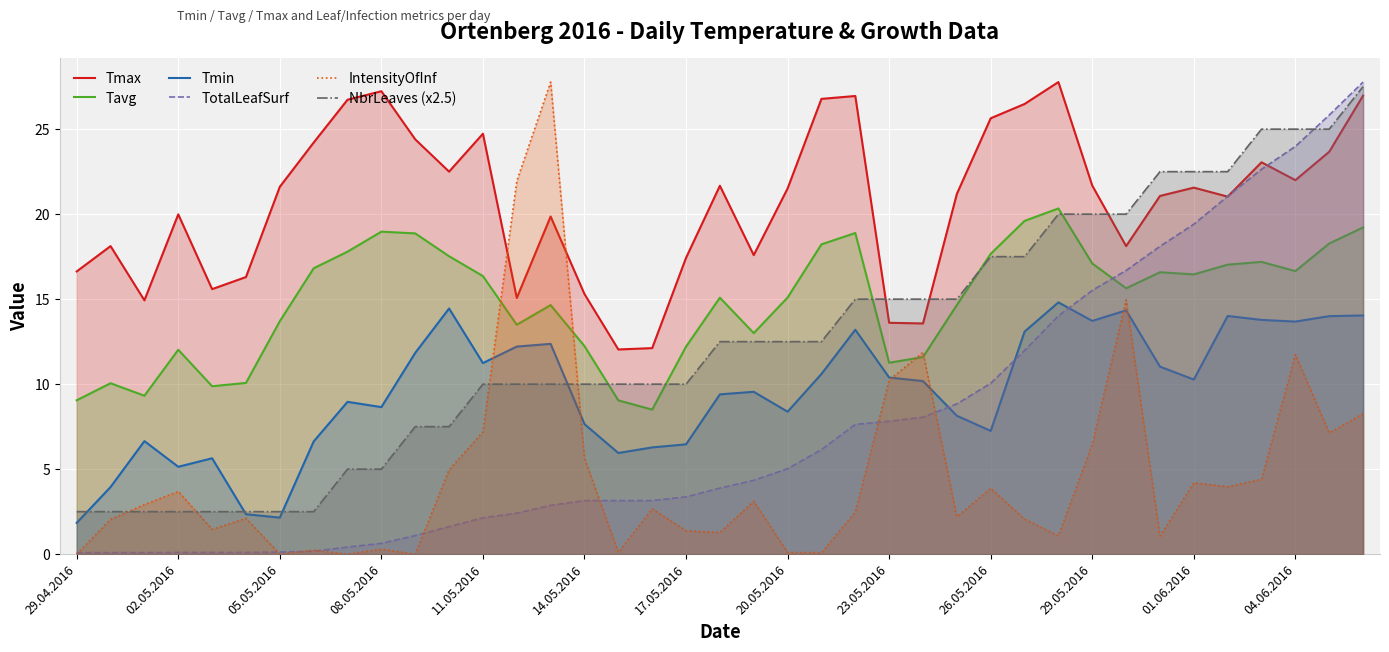

Which series changed the most between 23.05.2016 and 26.05.2016?

Tmax